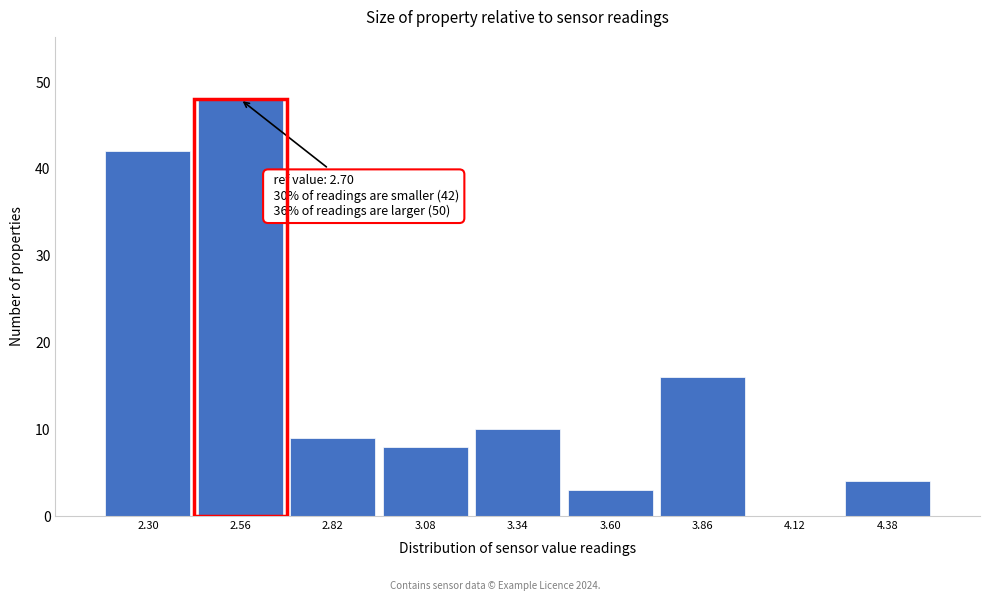

Reading left to right, extract all data points from this chart.

2.30=42	2.56=48	2.82=9	3.08=8	3.34=10	3.60=3	3.86=16	4.12=0	4.38=4